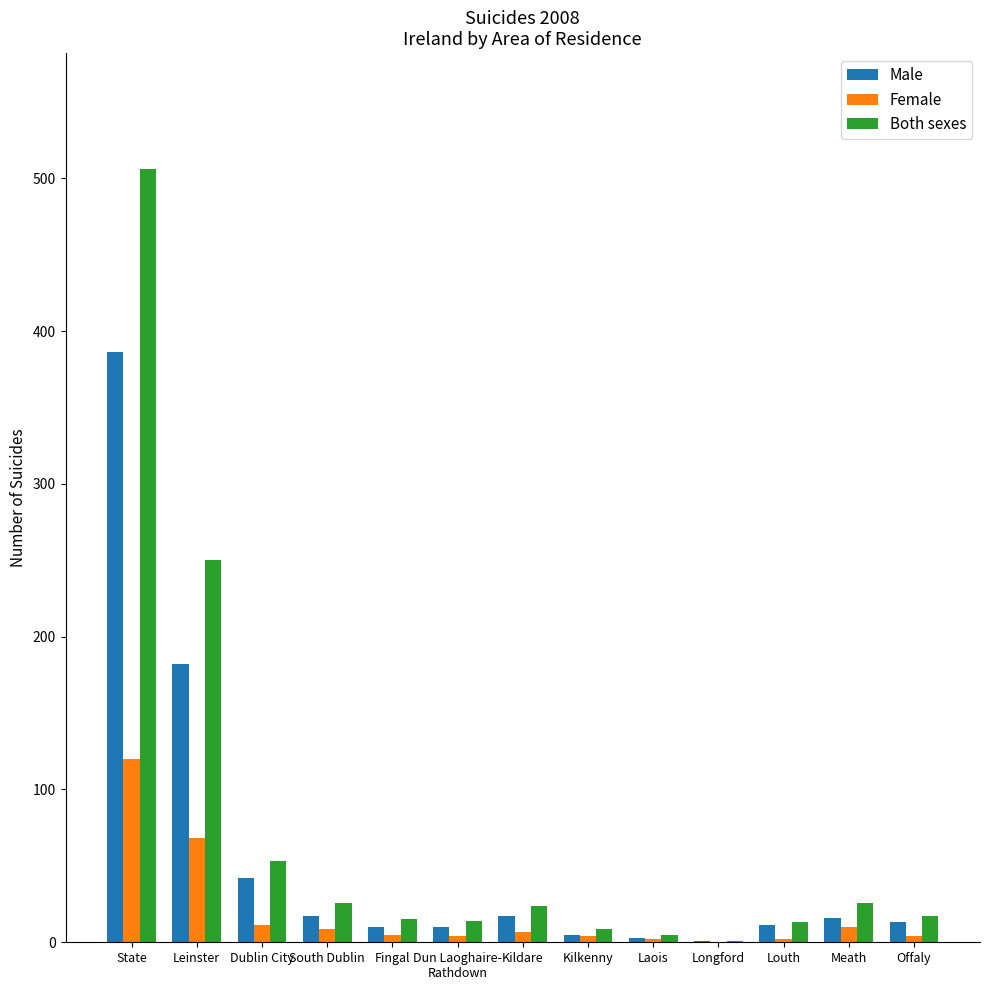

Which series has the largest range (max minus min)?

Both sexes